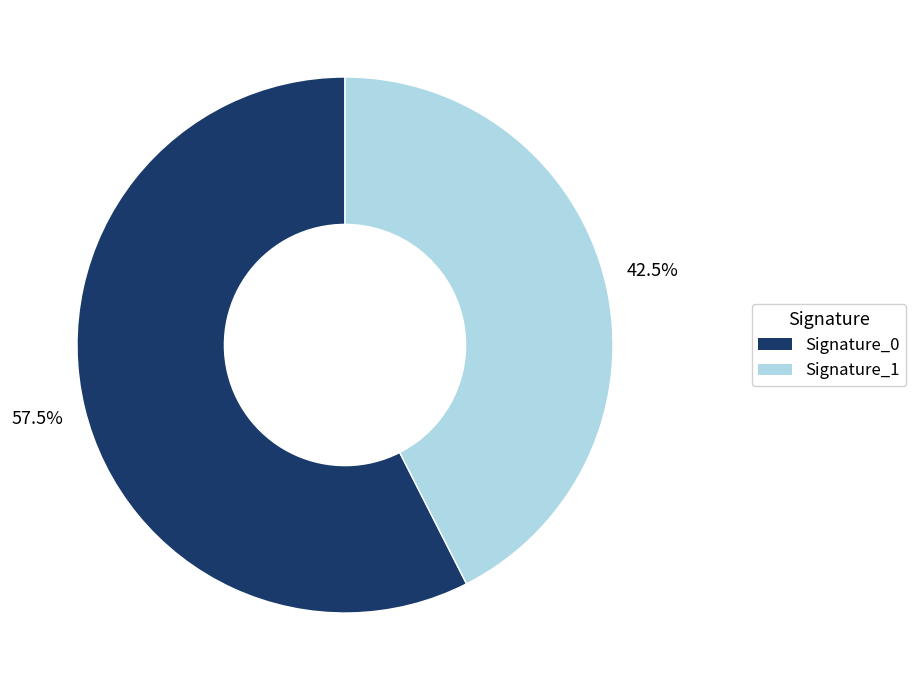

Is there a majority slice in this chart?

Yes